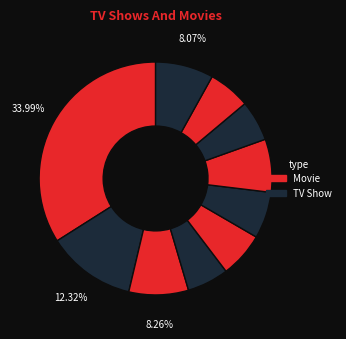

How many slices are in this pie chart?

10